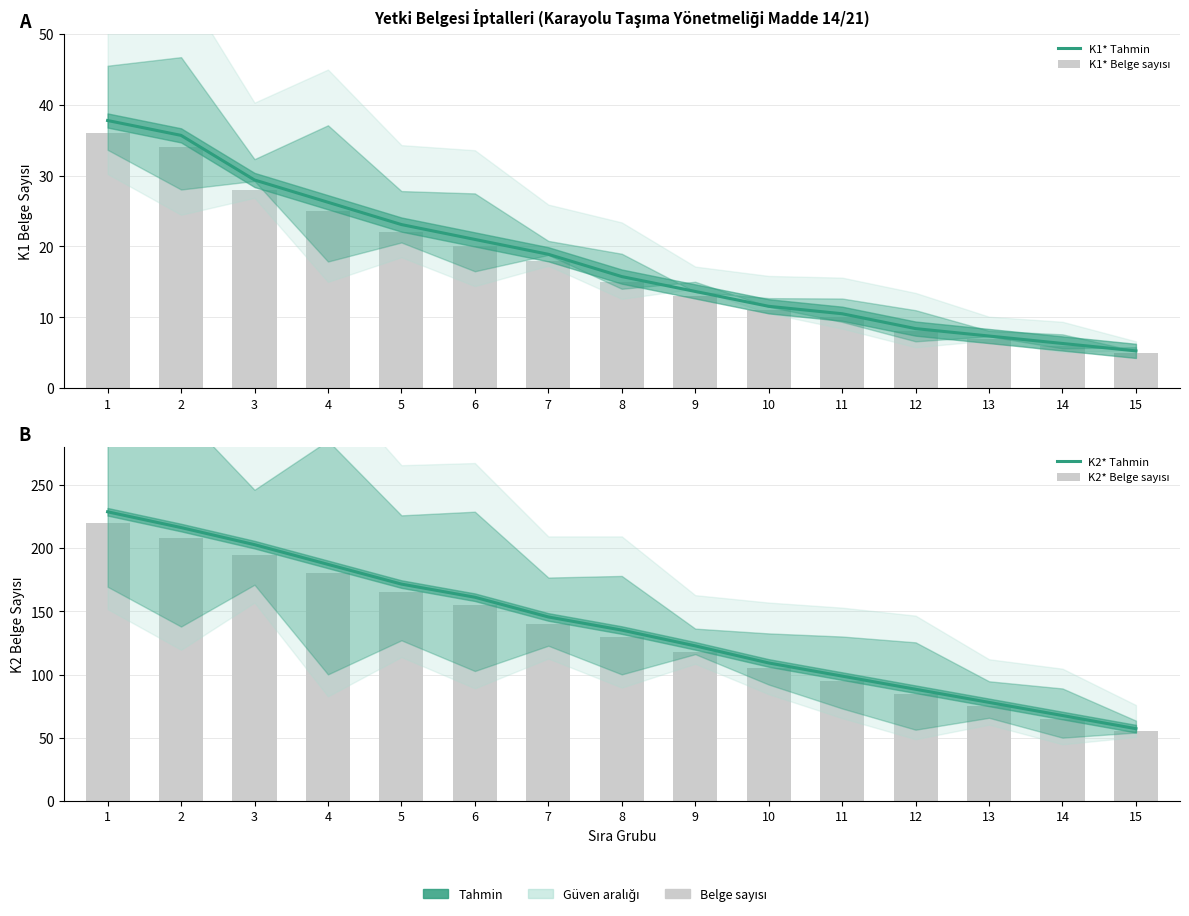

True or false: K2* Tahmin has a value of 55.4 at 4.

False